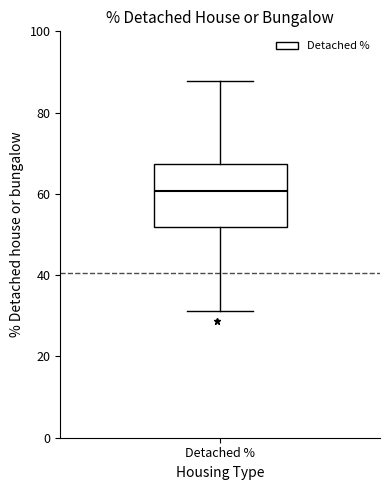

Where does the upper whisker of the box for Detached % end on the y-axis? The values are not printed on the chart, so give them approximately, as read against the axis.

88